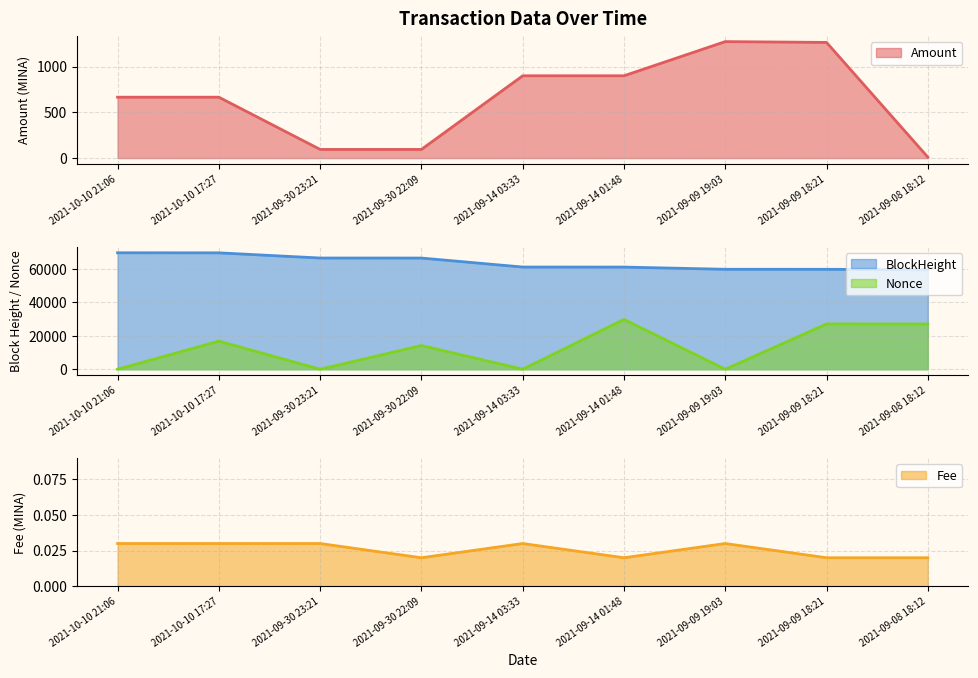

What position from the right is 2021-09-14 01:48?

4